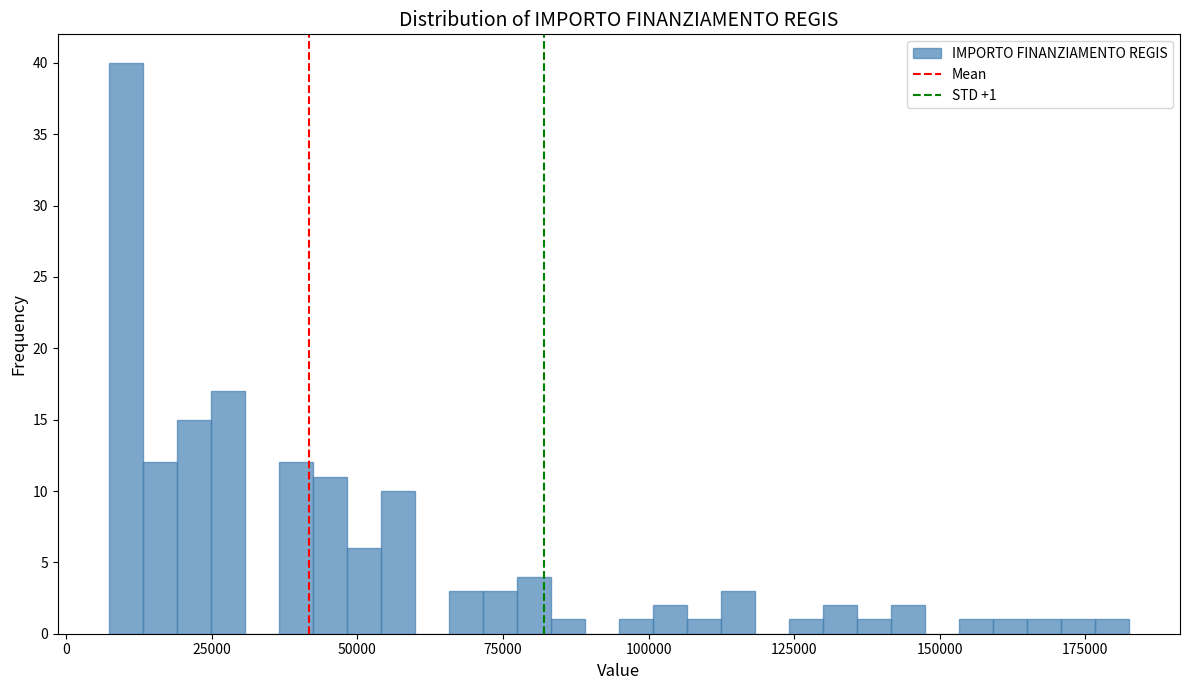

Read against the x-axis, roughly where is the centre of the tallest bar?

10000